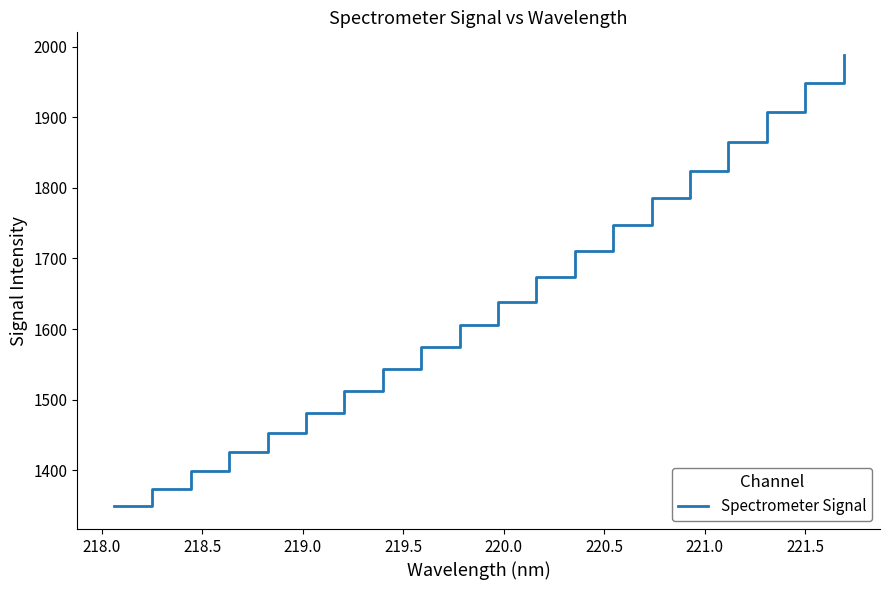

What is the greatest value displayed?

1988.1